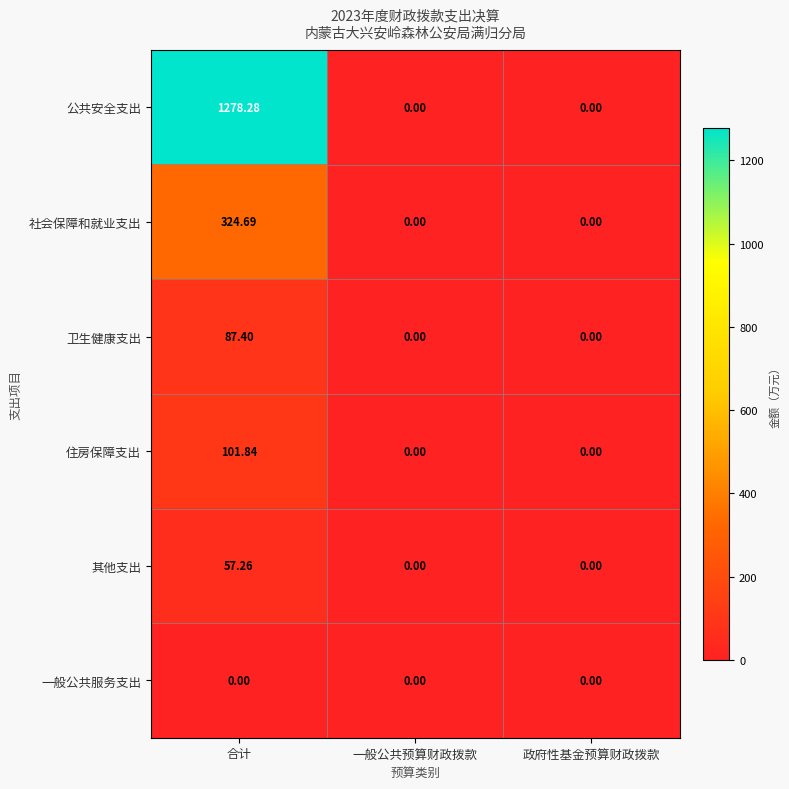

Which series has the widest spread of values?

公共安全支出